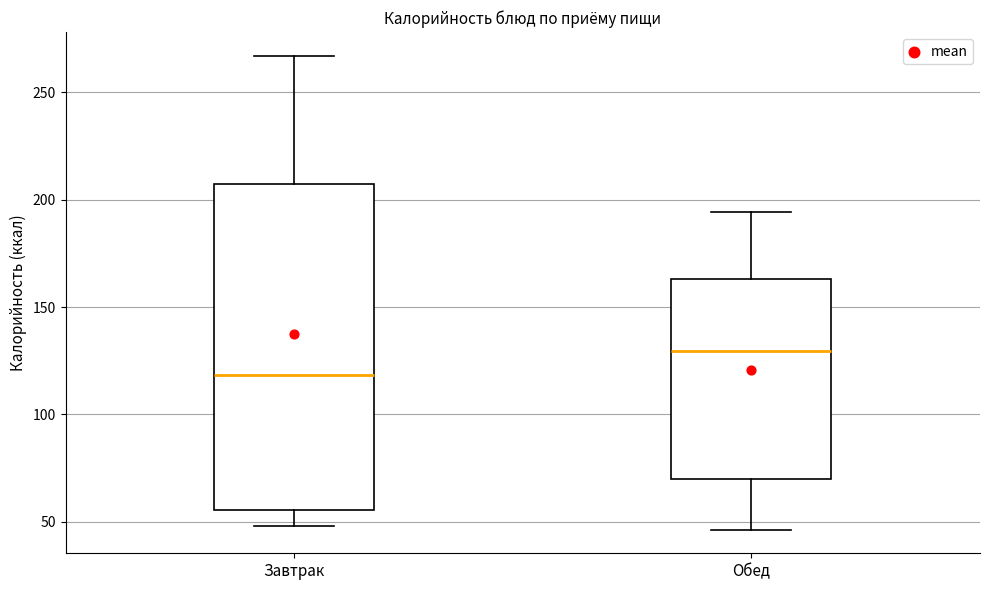

Which box is the tallest, from its lower edge to its upper edge?

Завтрак